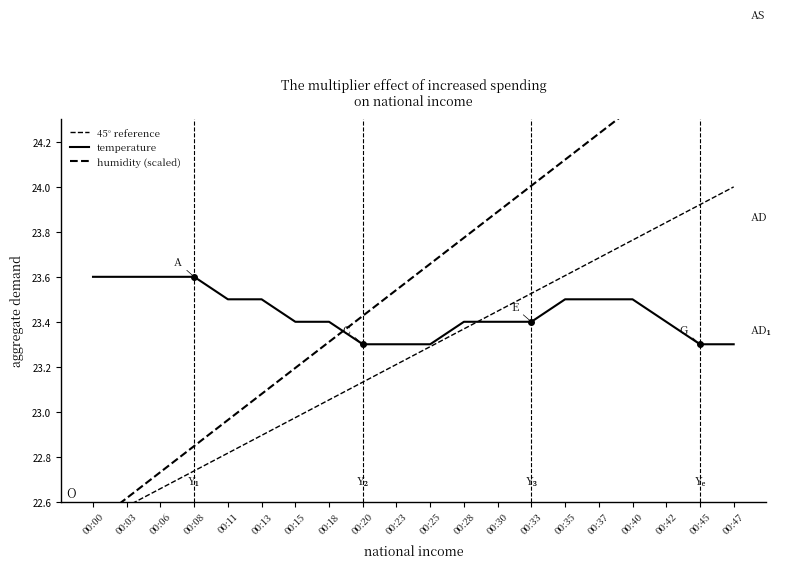

List the labels in order of value, largest first.

00:00, 00:03, 00:06, 00:08, 00:11, 00:13, 00:35, 00:37, 00:40, 00:15, 00:18, 00:28, 00:30, 00:33, 00:42, 00:20, 00:23, 00:25, 00:45, 00:47